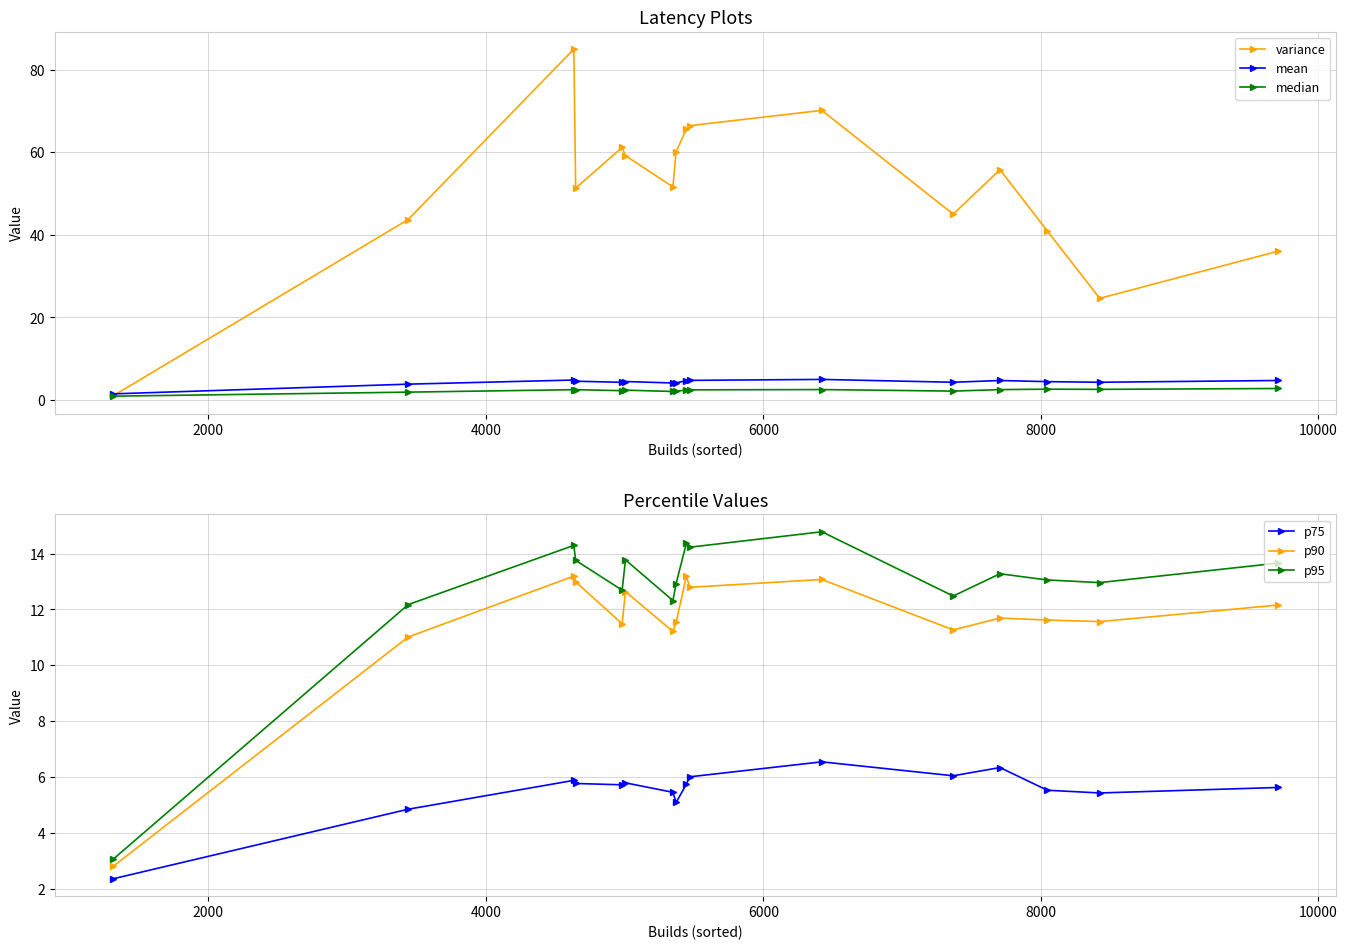

What is the minimum value for p90?

2.8